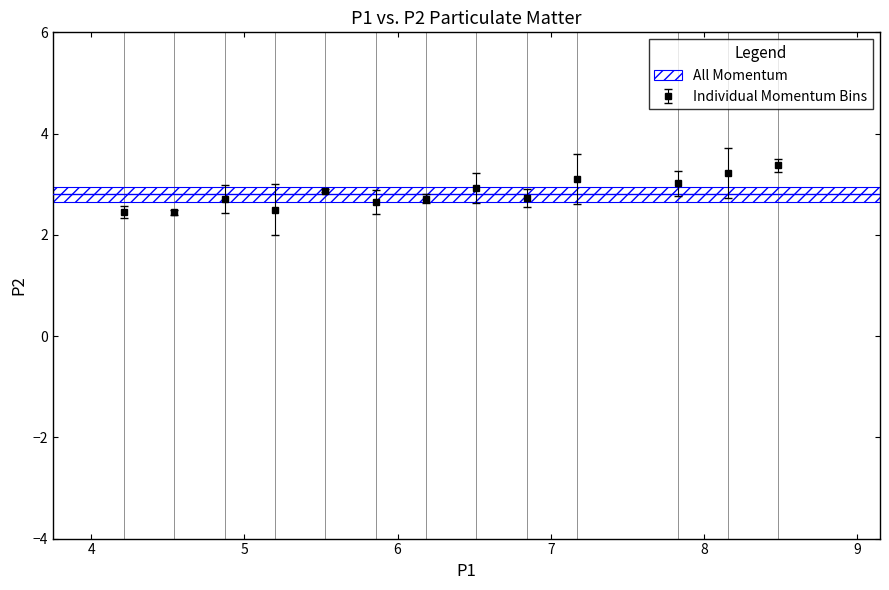

True or false: there are more than 0 points higher than both neighbors.

True